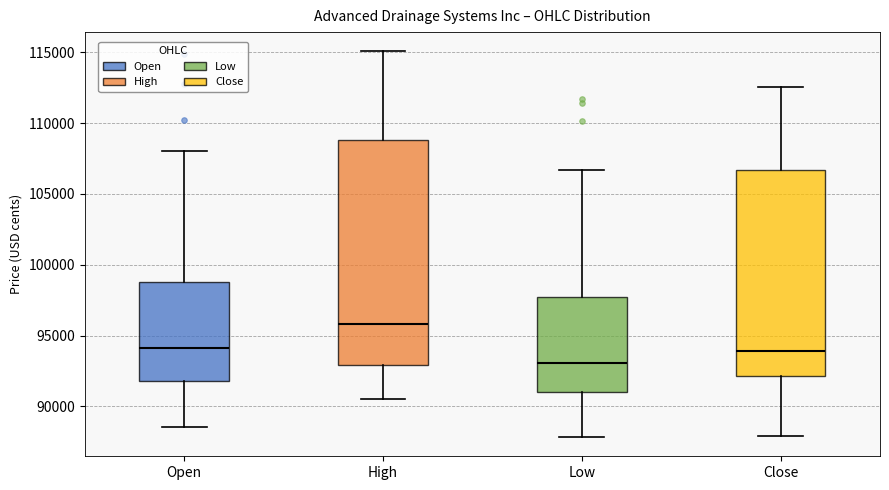

Reading left to right, transcribe this box plot: for each box, give where its median line is, the range the box spans, and where its two whiskers end, as read against the y-axis. The values are not printed on the chart, so give them approximately, as read against the axis.

Open: median 94000, box 92000 to 99000, whiskers 88500 to 108000
High: median 96000, box 93000 to 109000, whiskers 90500 to 115000
Low: median 93000, box 91000 to 97500, whiskers 88000 to 106500
Close: median 94000, box 92000 to 106500, whiskers 88000 to 112500